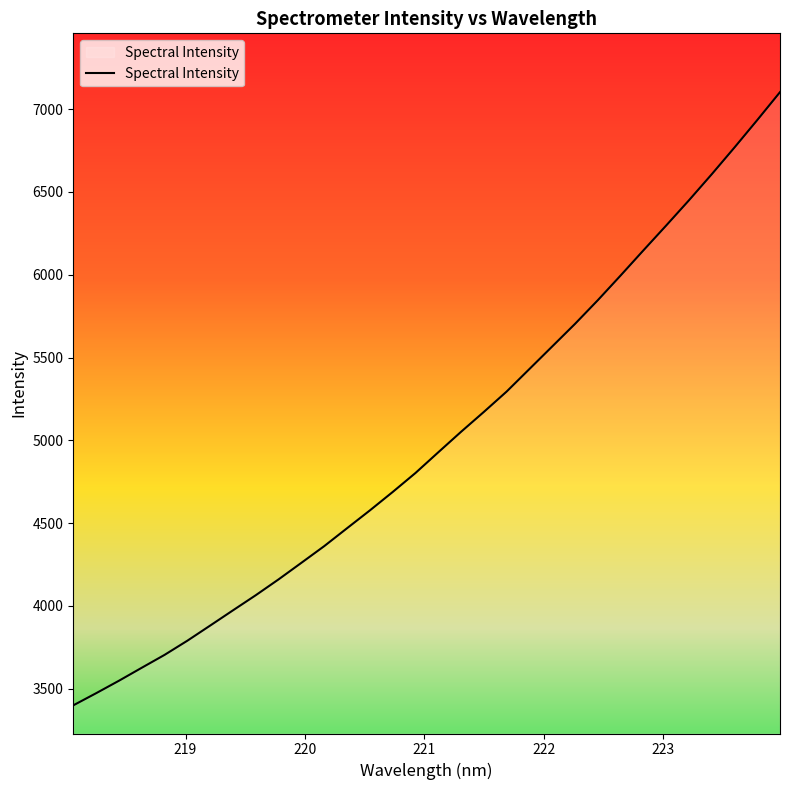

What is the minimum value shown in the chart?

3399.9